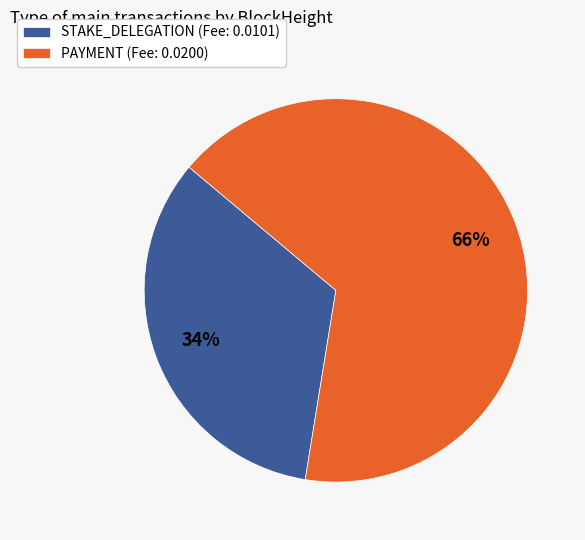

True or false: PAYMENT (Fee: 0.0200) accounts for 66% of the total.

True